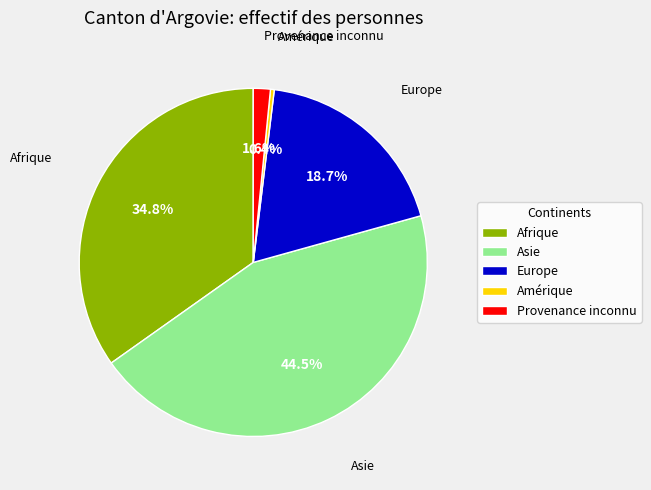

What is the total percentage of Asie and Amérique?

44.9%